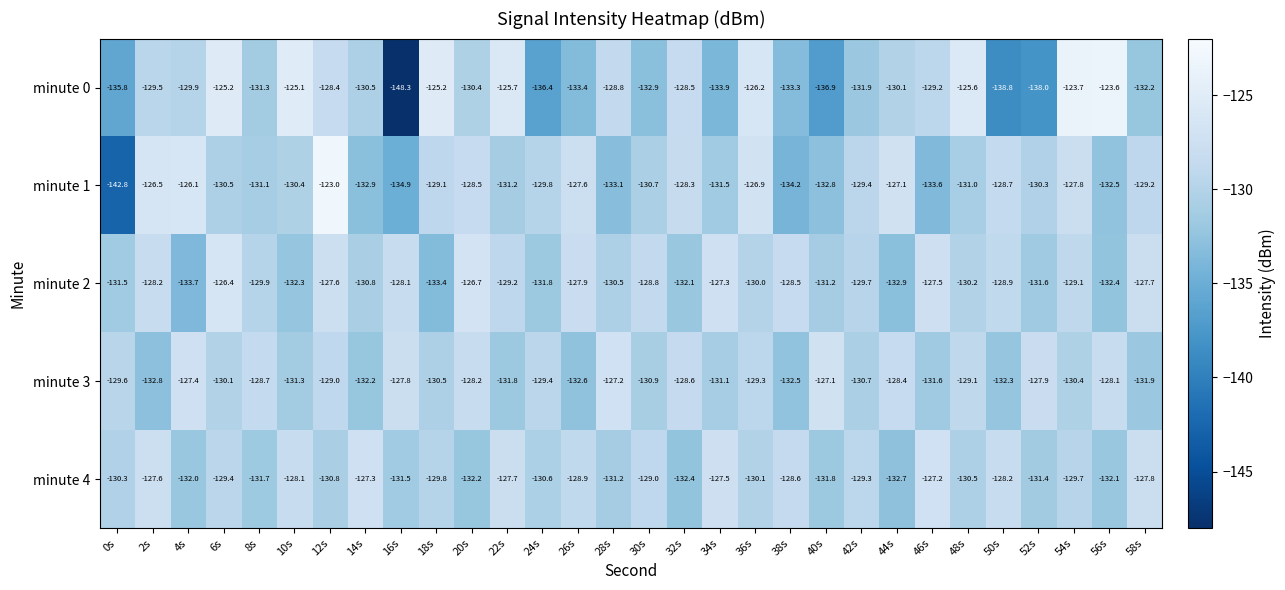

Is it true that minute 0 equals -35.4 at 36s?

False